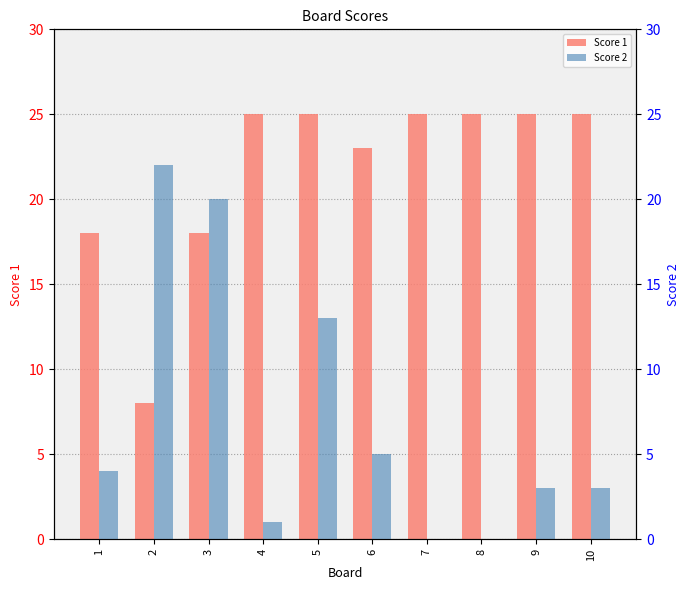

Is it true that Score 1 equals 31 at 3?

False